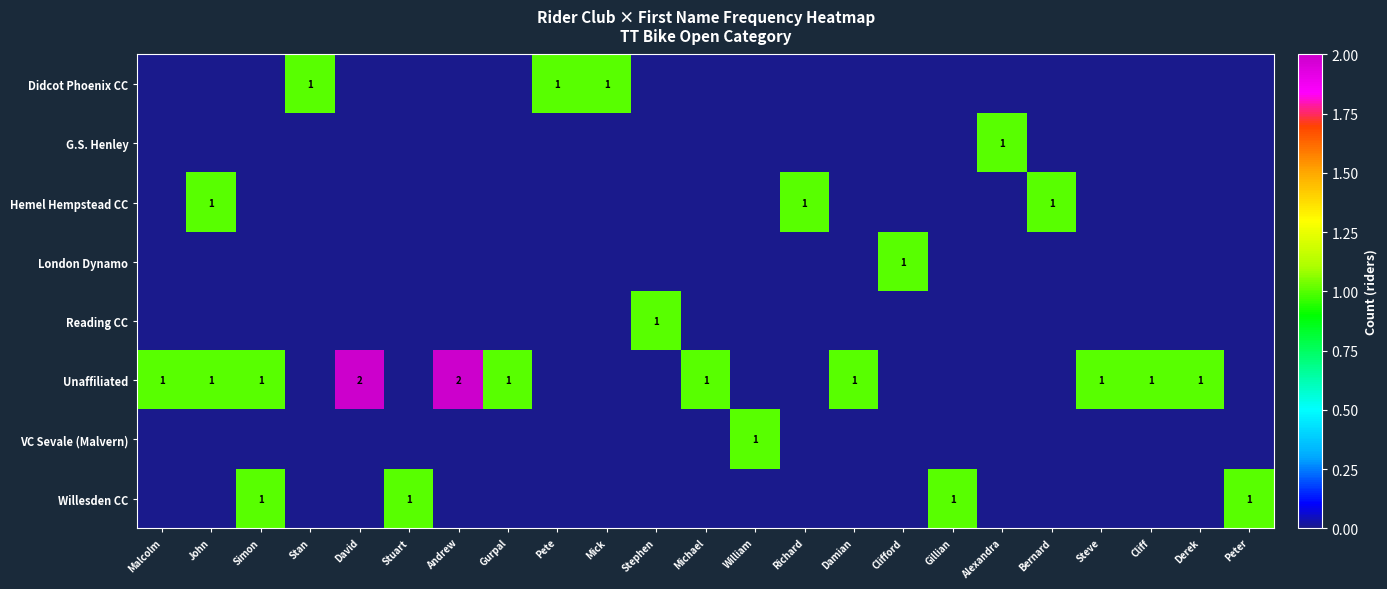

How many series are shown in this chart?

8